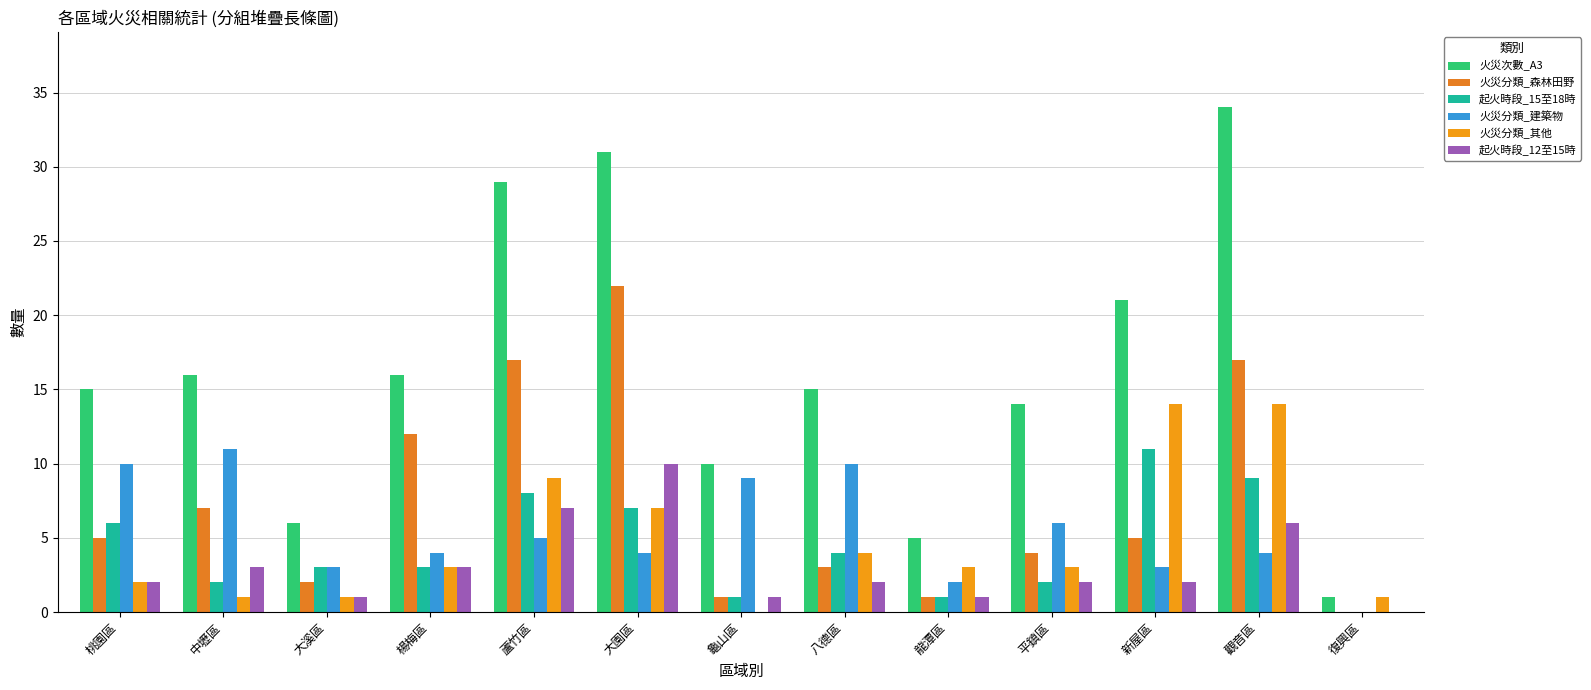

Count the number of categories in the chart.

13